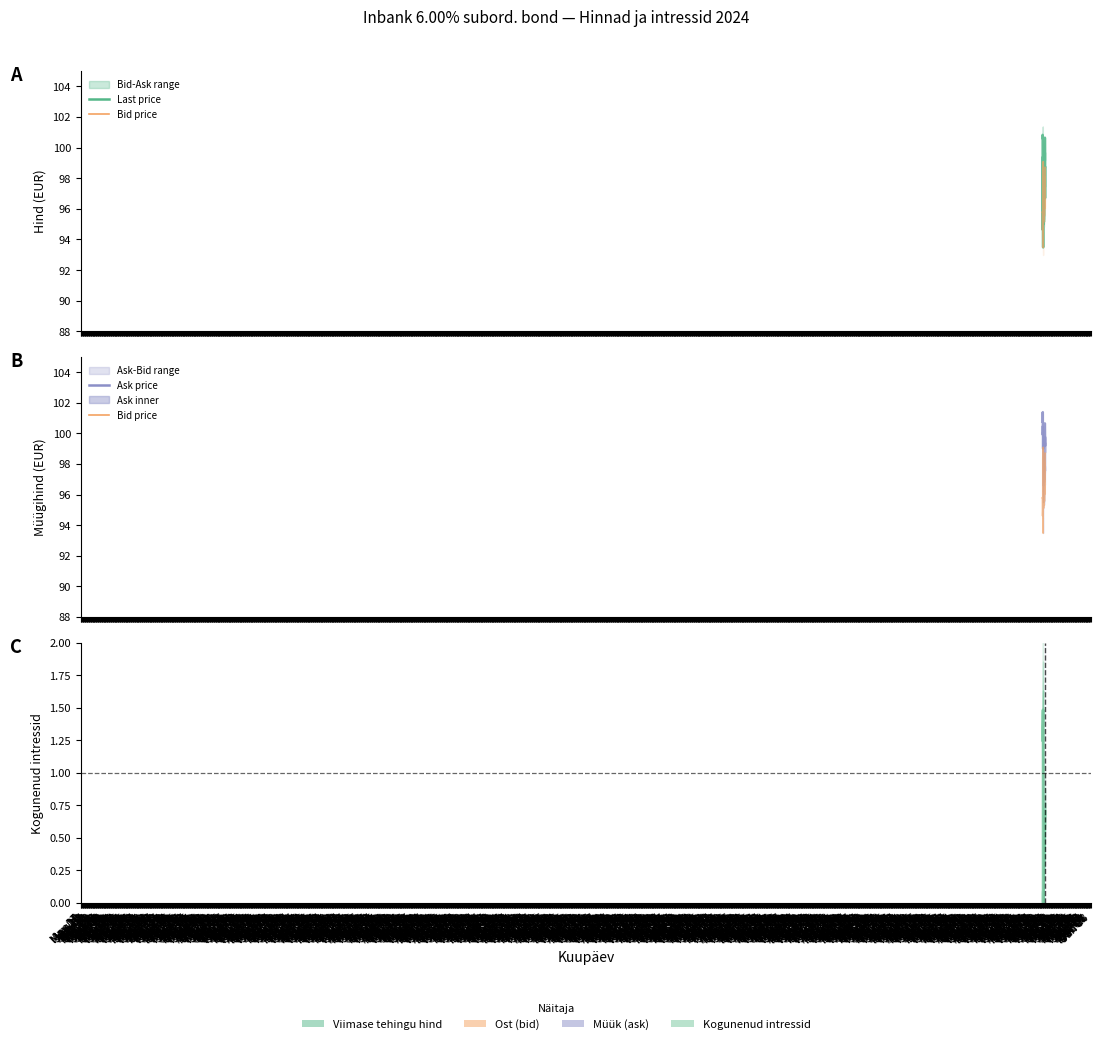

At which label does Kogunenud intressid reach its peak?

Sep 04